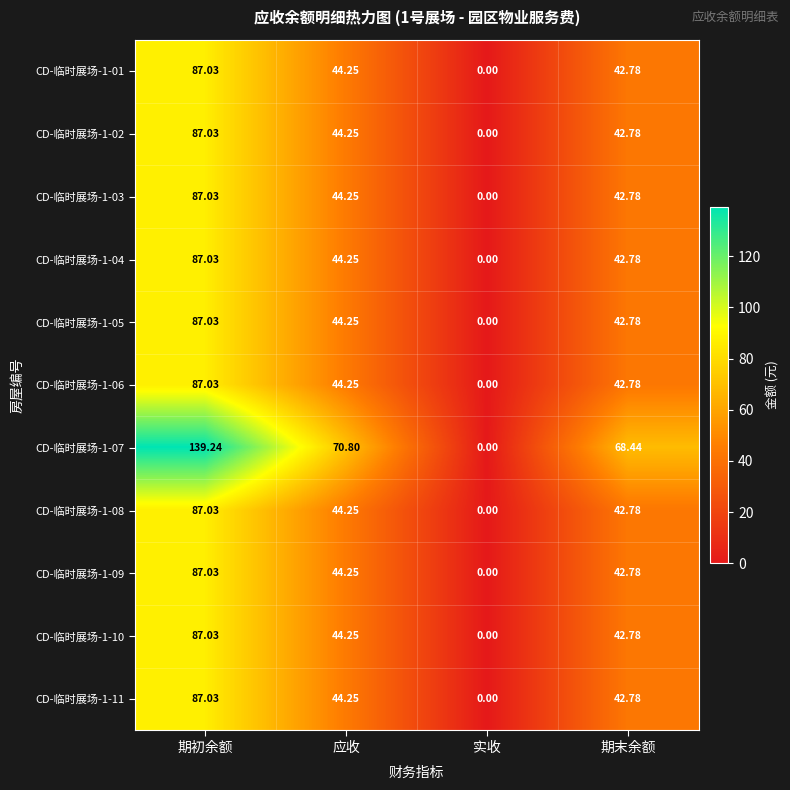

What is the spread (max minus min) of values at 期末余额?

25.7